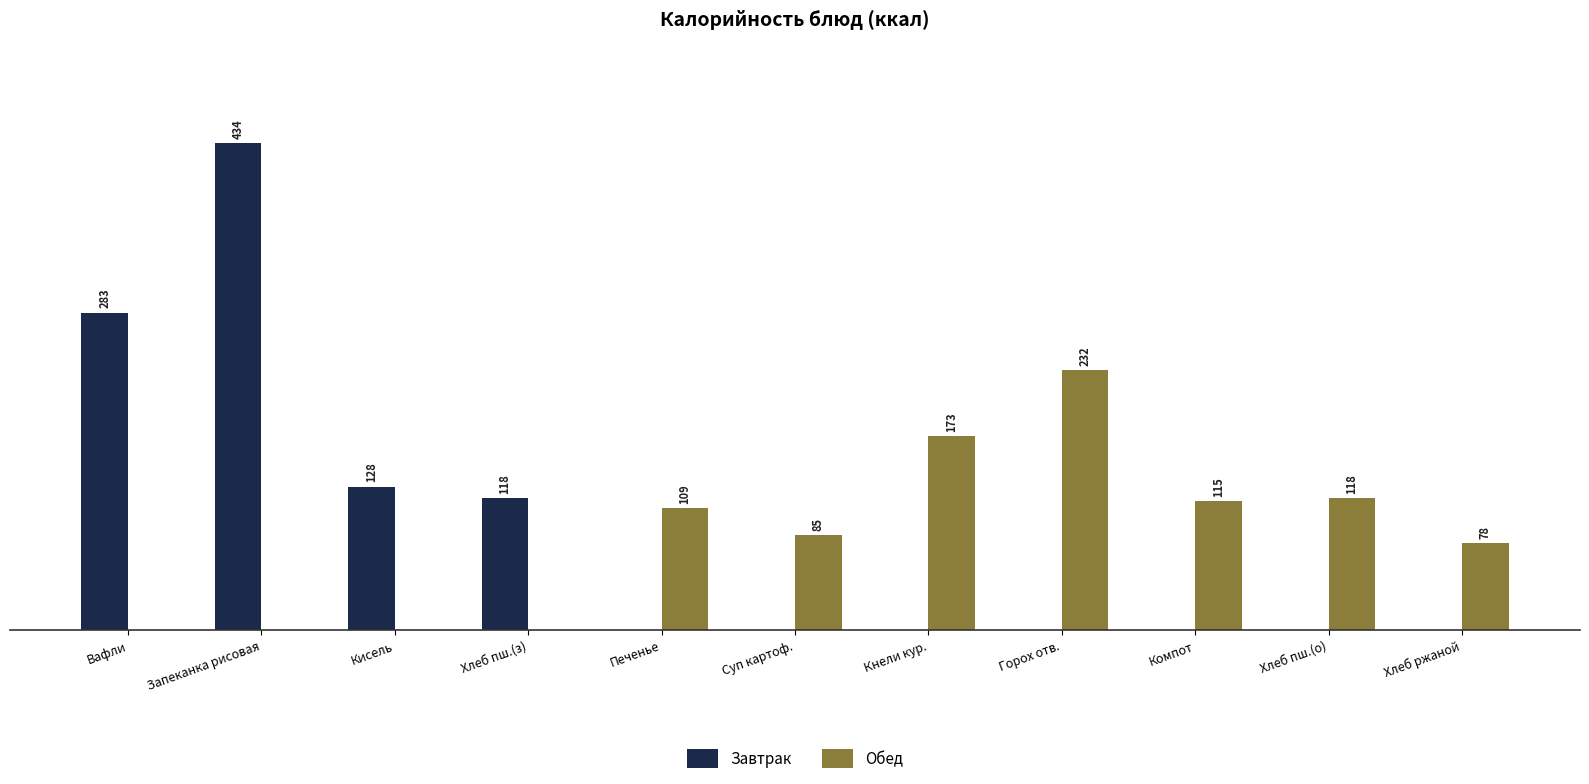

Which series changed the most between Кисель and Горох отв.?

Обед